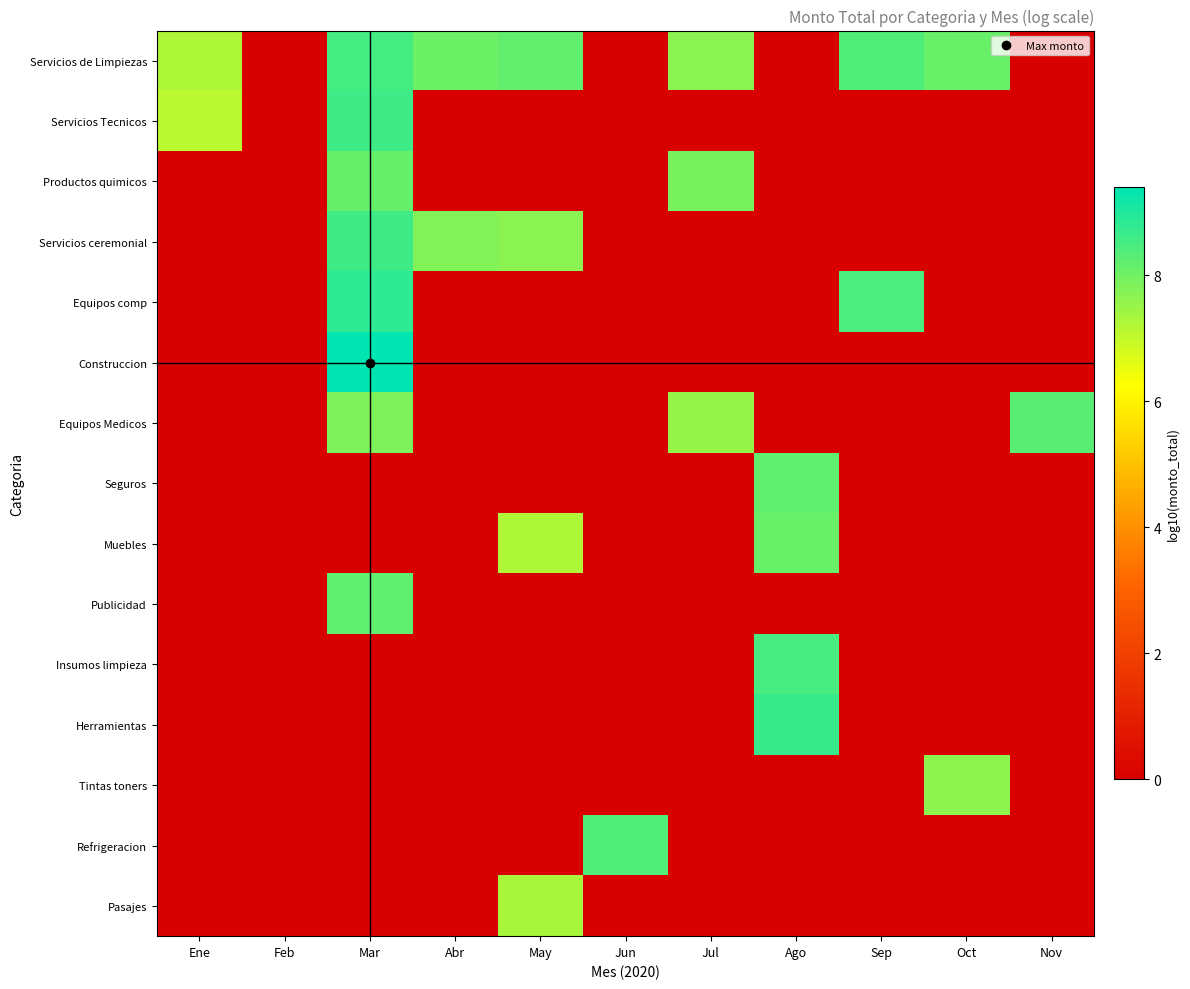

Reading left to right, transcribe all the data shown in this chart.

Servicios de Limpiezas: Ene=7.3	Feb=0.0	Mar=8.5	Abr=8.0	May=8.2	Jun=0.0	Jul=7.7	Ago=0.0	Sep=8.4	Oct=8.1	Nov=0.0
Servicios Tecnicos: Ene=7.1	Feb=0.0	Mar=8.6	Abr=0.0	May=0.0	Jun=0.0	Jul=0.0	Ago=0.0	Sep=0.0	Oct=0.0	Nov=0.0
Productos quimicos: Ene=0.0	Feb=0.0	Mar=8.1	Abr=0.0	May=0.0	Jun=0.0	Jul=7.9	Ago=0.0	Sep=0.0	Oct=0.0	Nov=0.0
Servicios ceremonial: Ene=0.0	Feb=0.0	Mar=8.6	Abr=7.8	May=7.7	Jun=0.0	Jul=0.0	Ago=0.0	Sep=0.0	Oct=0.0	Nov=0.0
Equipos comp: Ene=0.0	Feb=0.0	Mar=8.8	Abr=0.0	May=0.0	Jun=0.0	Jul=0.0	Ago=0.0	Sep=8.5	Oct=0.0	Nov=0.0
Construccion: Ene=0.0	Feb=0.0	Mar=9.4	Abr=0.0	May=0.0	Jun=0.0	Jul=0.0	Ago=0.0	Sep=0.0	Oct=0.0	Nov=0.0
Equipos Medicos: Ene=0.0	Feb=0.0	Mar=7.8	Abr=0.0	May=0.0	Jun=0.0	Jul=7.6	Ago=0.0	Sep=0.0	Oct=0.0	Nov=8.3
Seguros: Ene=0.0	Feb=0.0	Mar=0.0	Abr=0.0	May=0.0	Jun=0.0	Jul=0.0	Ago=8.2	Sep=0.0	Oct=0.0	Nov=0.0
Muebles: Ene=0.0	Feb=0.0	Mar=0.0	Abr=0.0	May=7.3	Jun=0.0	Jul=0.0	Ago=8.1	Sep=0.0	Oct=0.0	Nov=0.0
Publicidad: Ene=0.0	Feb=0.0	Mar=8.2	Abr=0.0	May=0.0	Jun=0.0	Jul=0.0	Ago=0.0	Sep=0.0	Oct=0.0	Nov=0.0
Insumos limpieza: Ene=0.0	Feb=0.0	Mar=0.0	Abr=0.0	May=0.0	Jun=0.0	Jul=0.0	Ago=8.5	Sep=0.0	Oct=0.0	Nov=0.0
Herramientas: Ene=0.0	Feb=0.0	Mar=0.0	Abr=0.0	May=0.0	Jun=0.0	Jul=0.0	Ago=8.7	Sep=0.0	Oct=0.0	Nov=0.0
Tintas toners: Ene=0.0	Feb=0.0	Mar=0.0	Abr=0.0	May=0.0	Jun=0.0	Jul=0.0	Ago=0.0	Sep=0.0	Oct=7.7	Nov=0.0
Refrigeracion: Ene=0.0	Feb=0.0	Mar=0.0	Abr=0.0	May=0.0	Jun=8.4	Jul=0.0	Ago=0.0	Sep=0.0	Oct=0.0	Nov=0.0
Pasajes: Ene=0.0	Feb=0.0	Mar=0.0	Abr=0.0	May=7.3	Jun=0.0	Jul=0.0	Ago=0.0	Sep=0.0	Oct=0.0	Nov=0.0